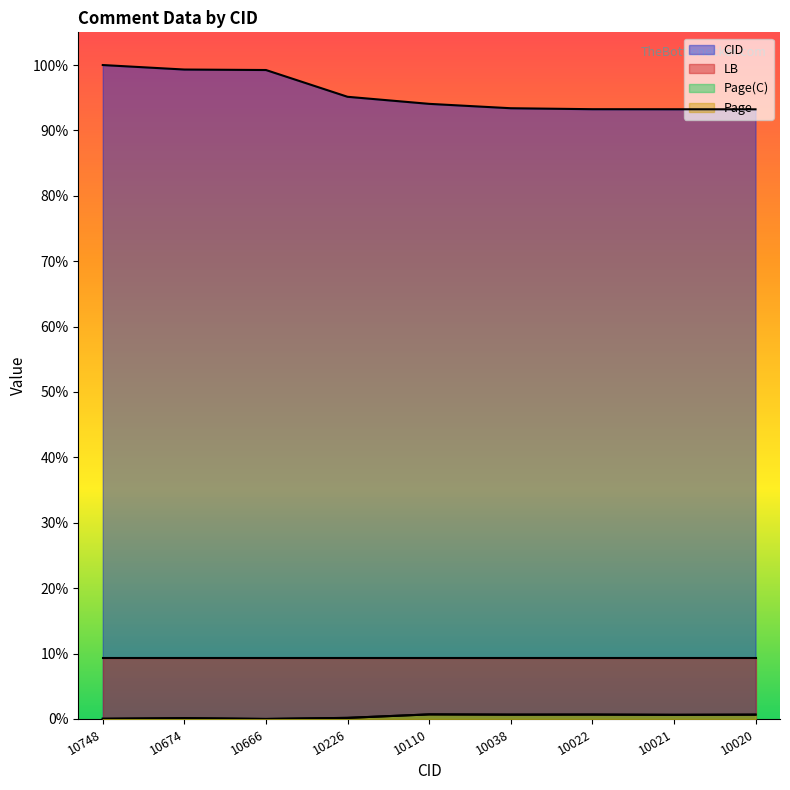

In Page, how many points are higher than both neighbors (excluding endpoints)?

3